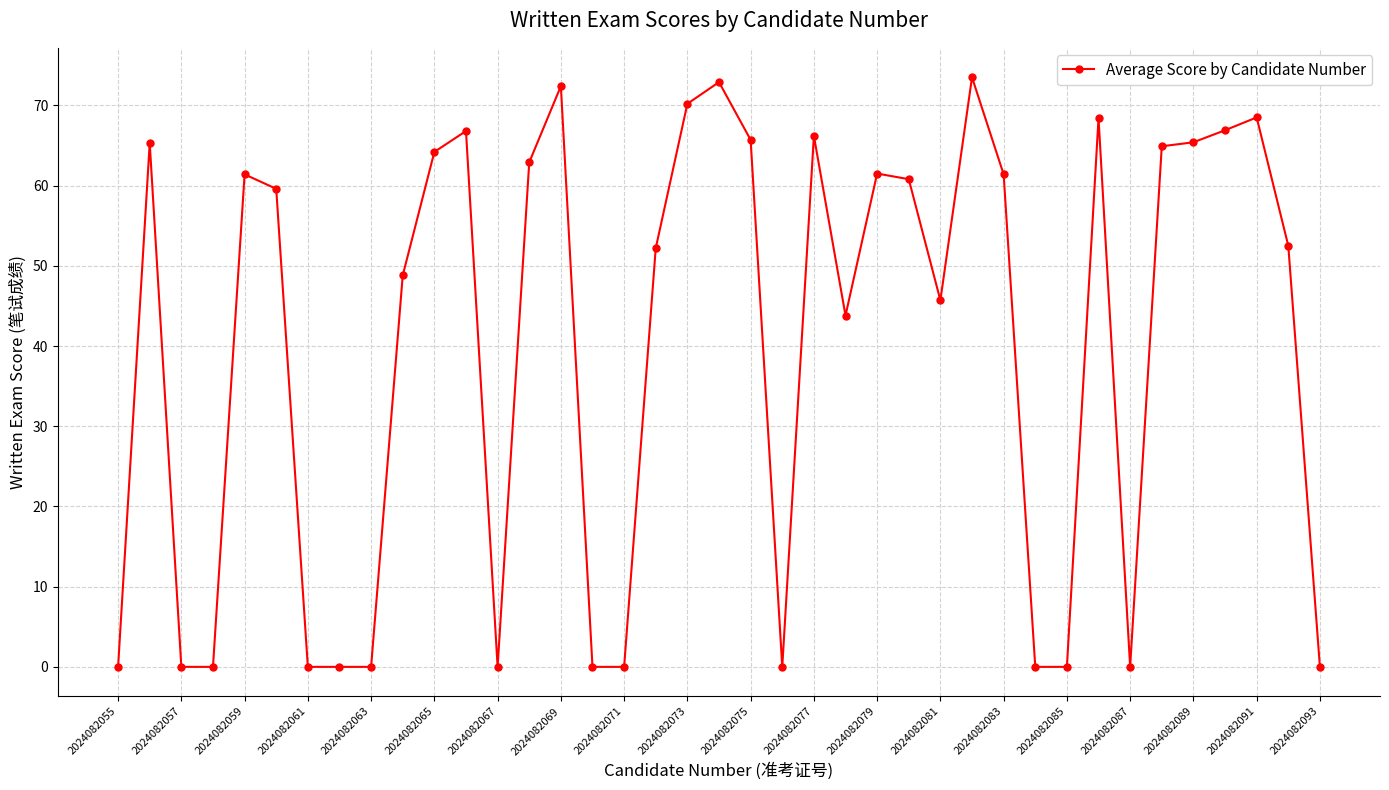

Does the chart display data point markers on the line(s)?

Yes